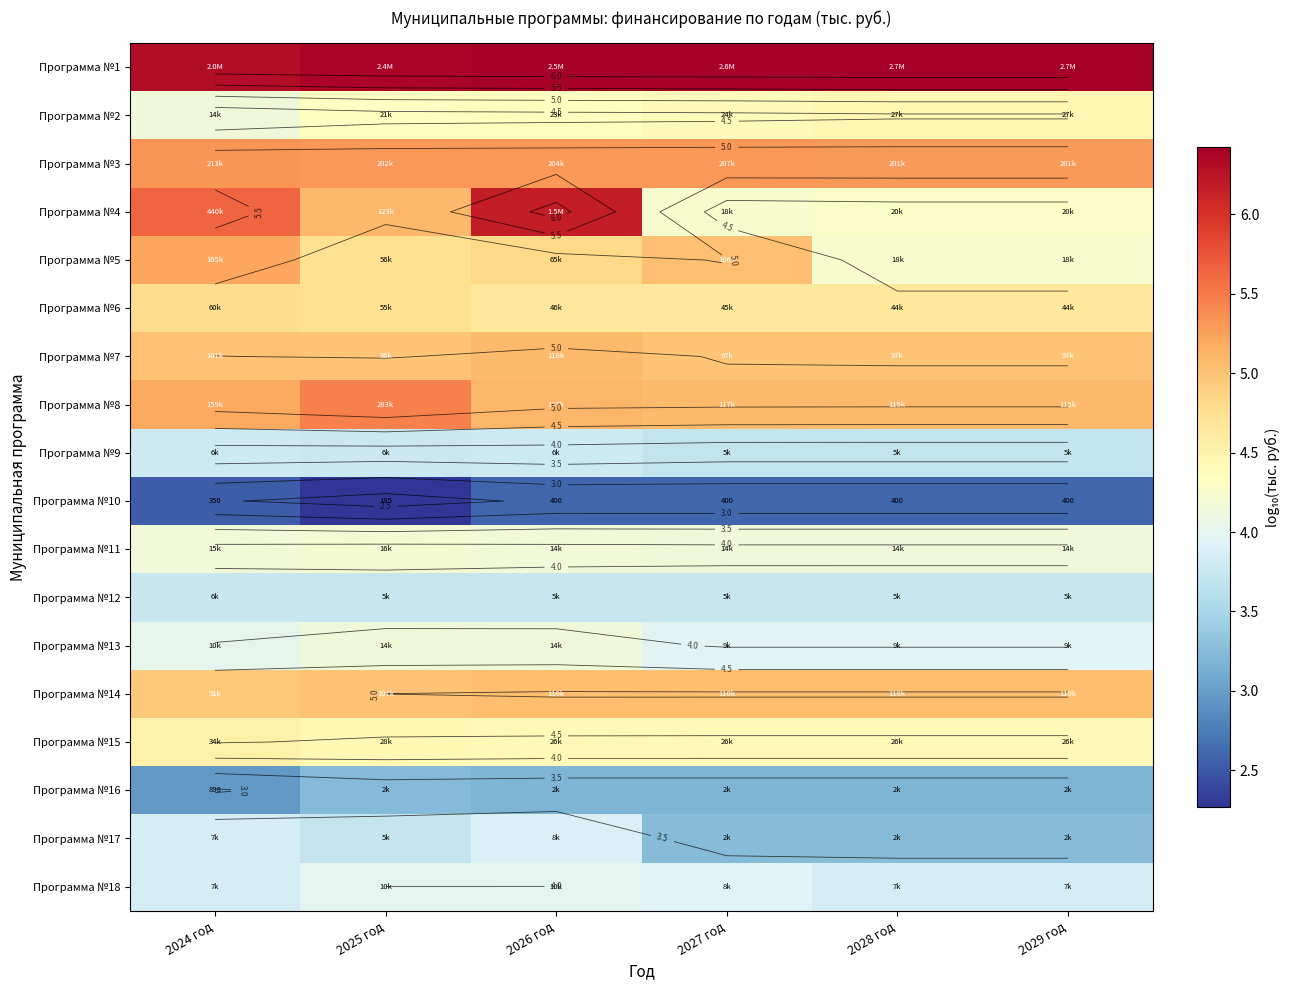

Which series has the widest spread of values?

Программа №4